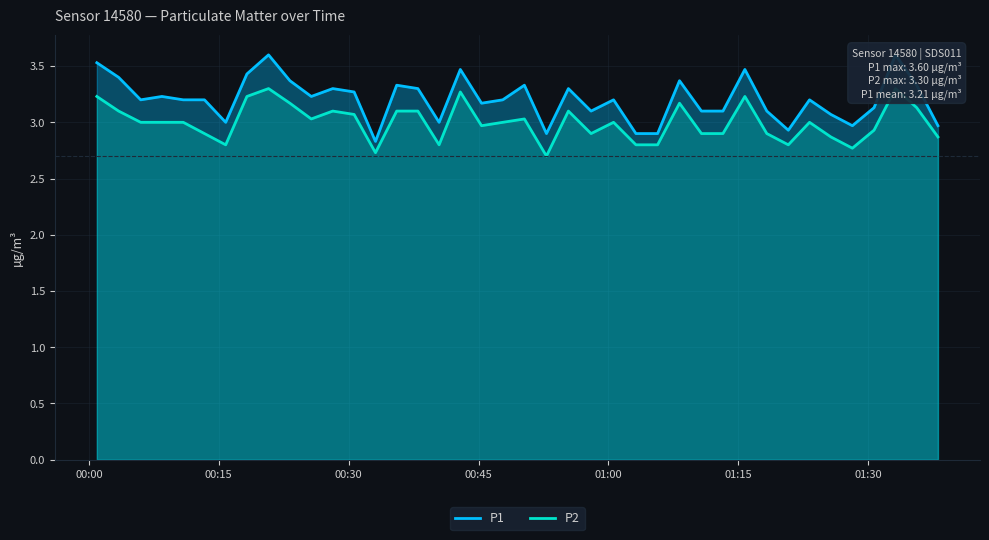

The value of P2 at 00:15 is 0.8. True or false?

False